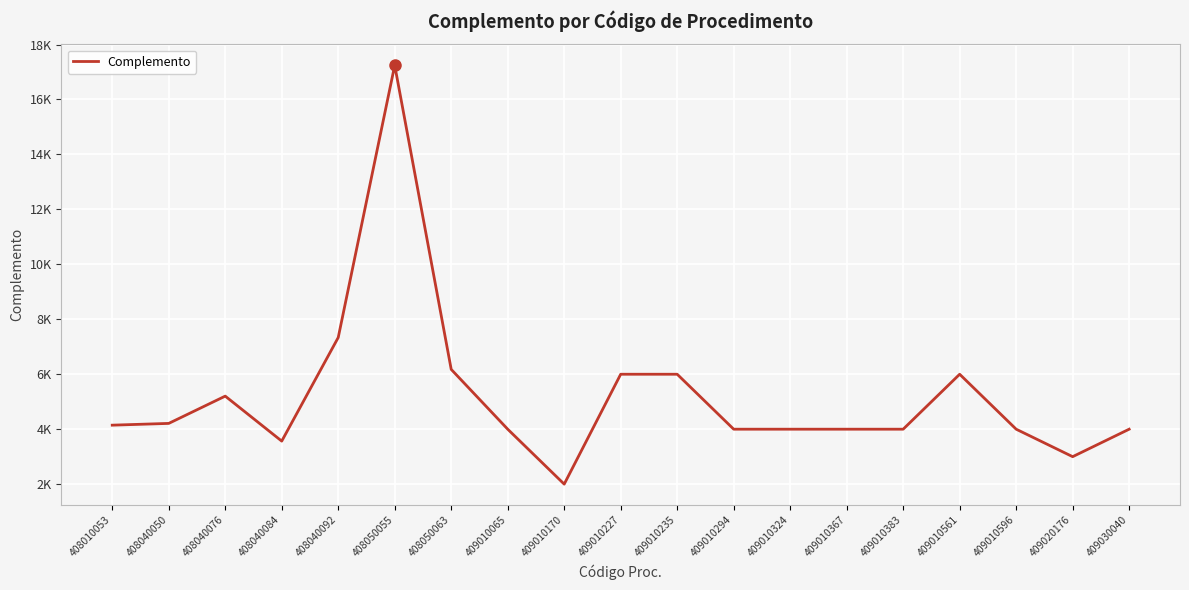

At which label does the data first exceed 4000?

408010053